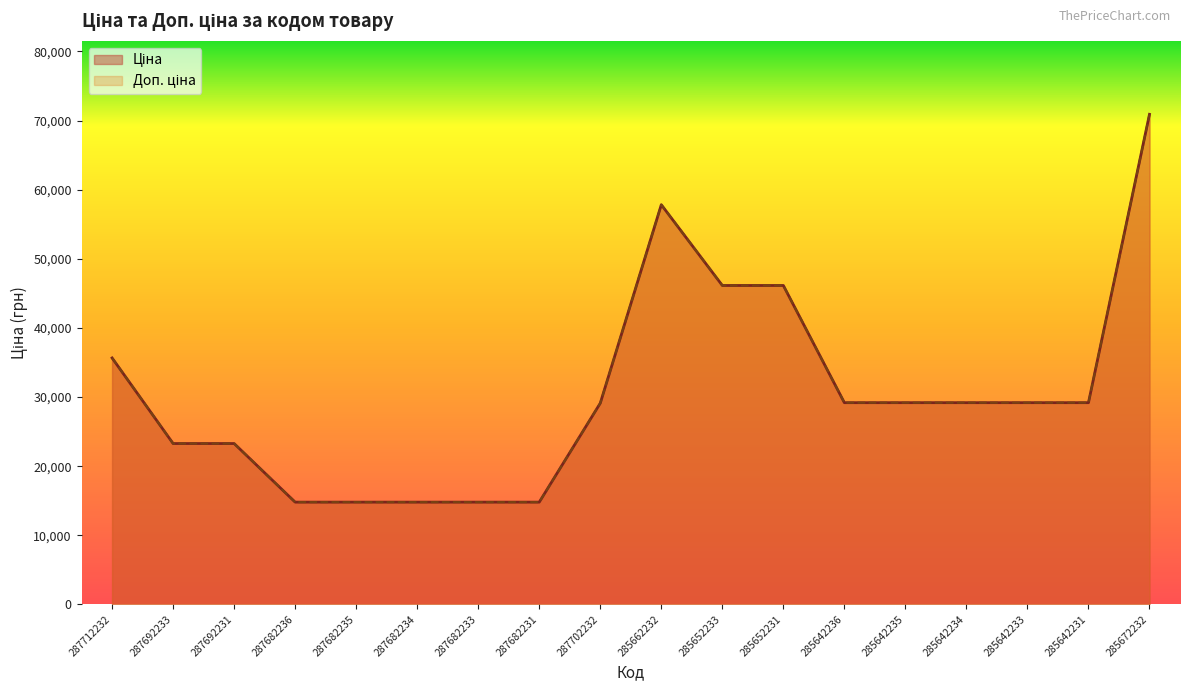

What is the smallest value displayed?

14800.8